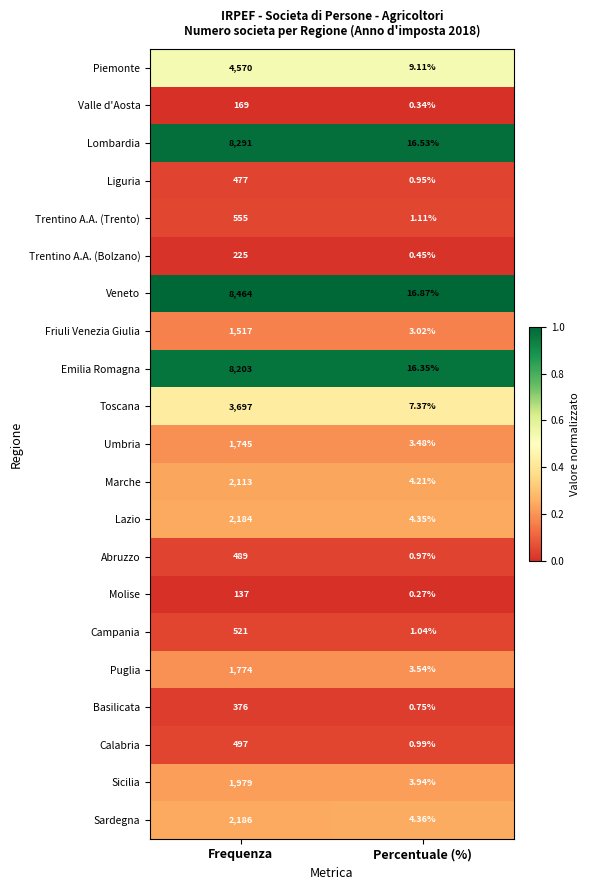

At Frequenza, list the series in order from smallest to largest.

Molise, Valle d'Aosta, Trentino A.A. (Bolzano), Basilicata, Liguria, Abruzzo, Calabria, Campania, Trentino A.A. (Trento), Friuli Venezia Giulia, Umbria, Puglia, Sicilia, Marche, Lazio, Sardegna, Toscana, Piemonte, Emilia Romagna, Lombardia, Veneto